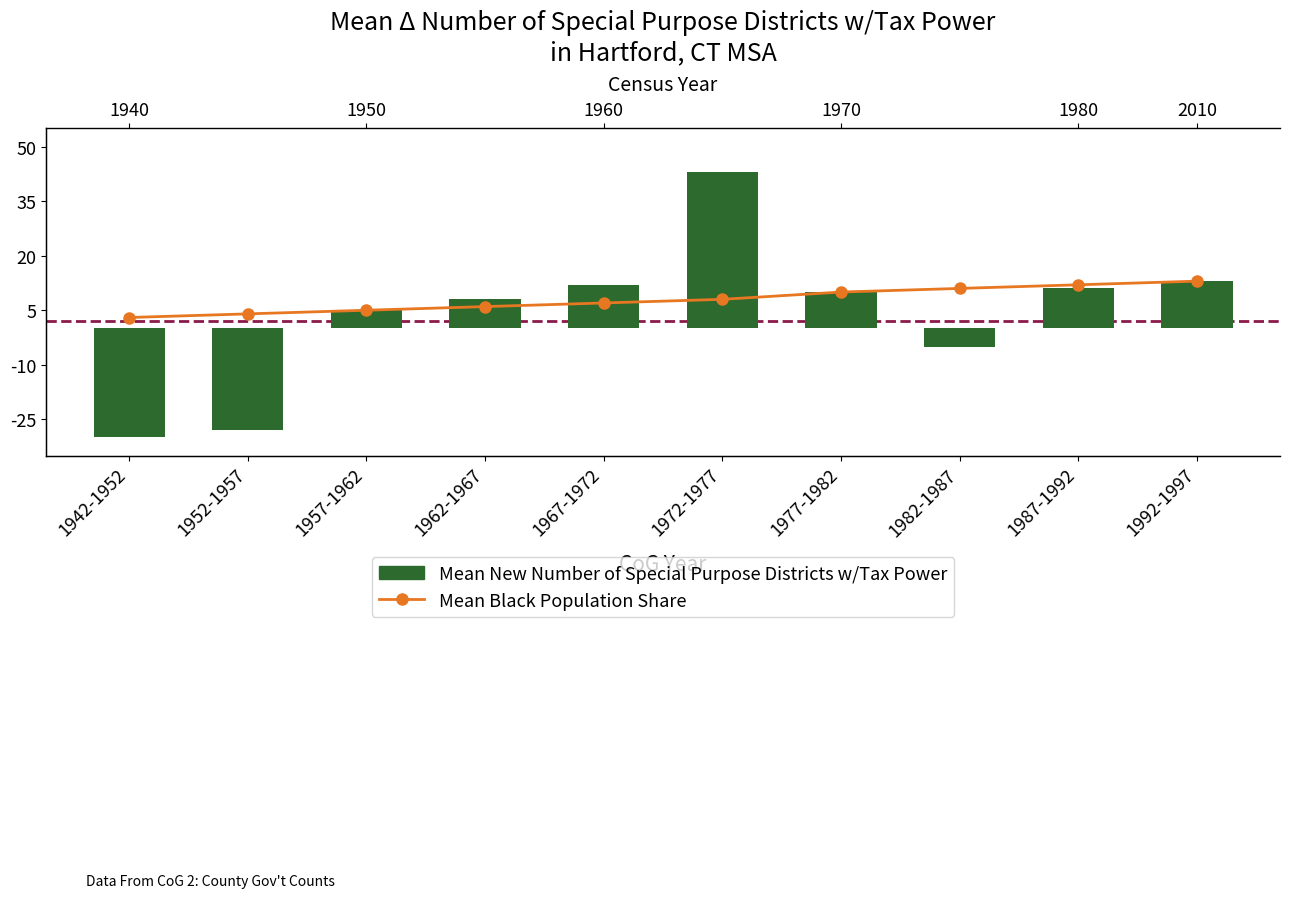

What is the spread (max minus min) of values at 1967-1972?

5